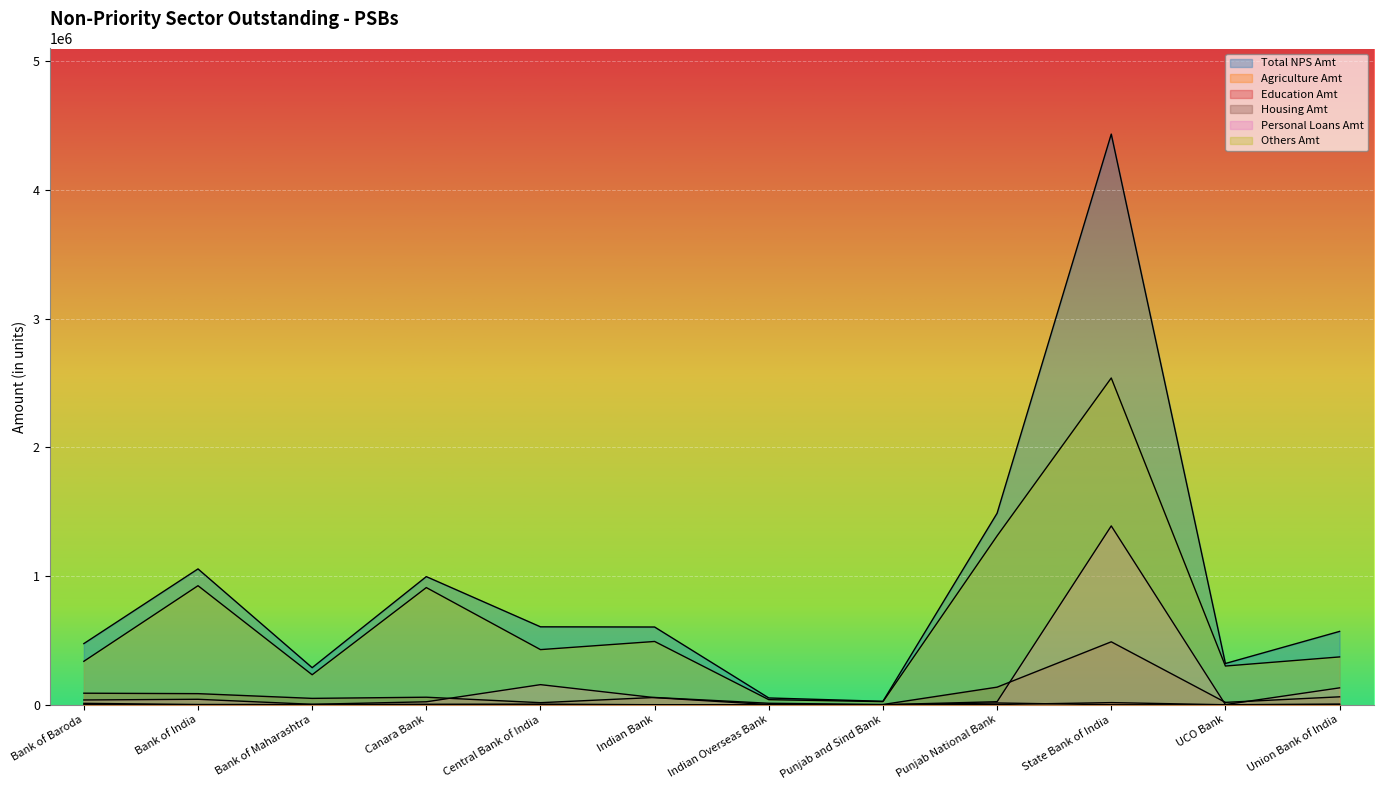

Is it true that Others Amt equals 232942.0 at Bank of Maharashtra?

True